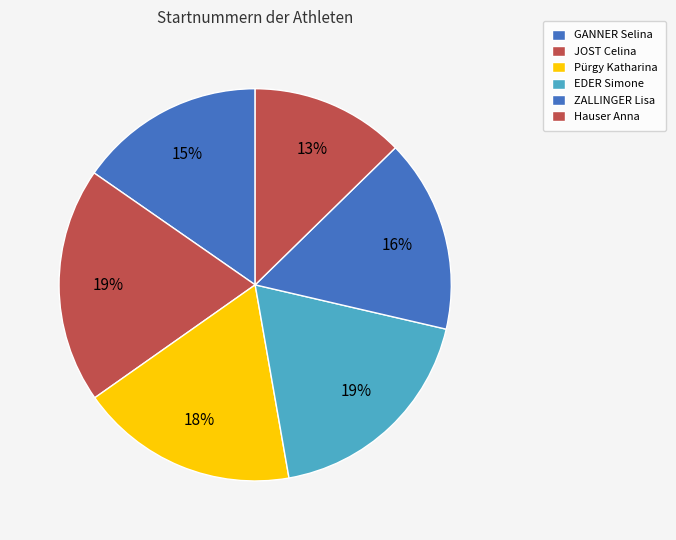

Count the number of slices in the pie.

6